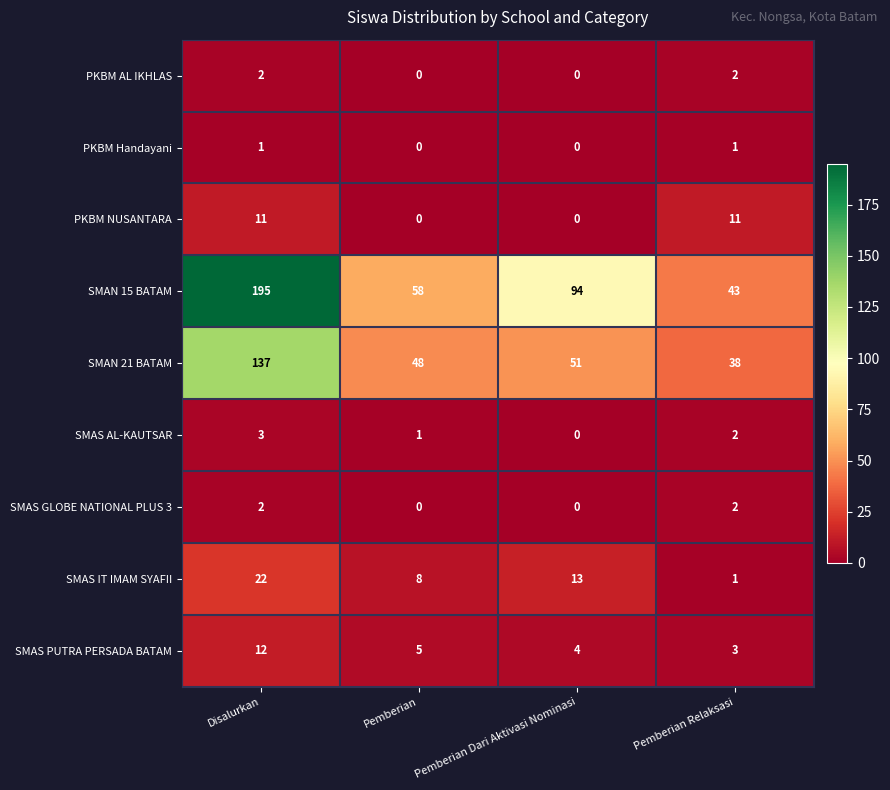

At which category is the sum across all series the highest?

Disalurkan